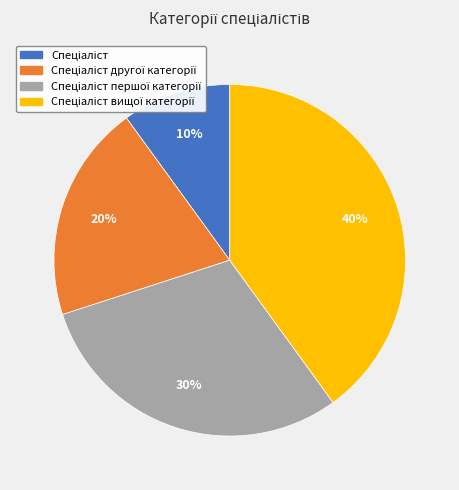

Is there a majority slice in this chart?

No